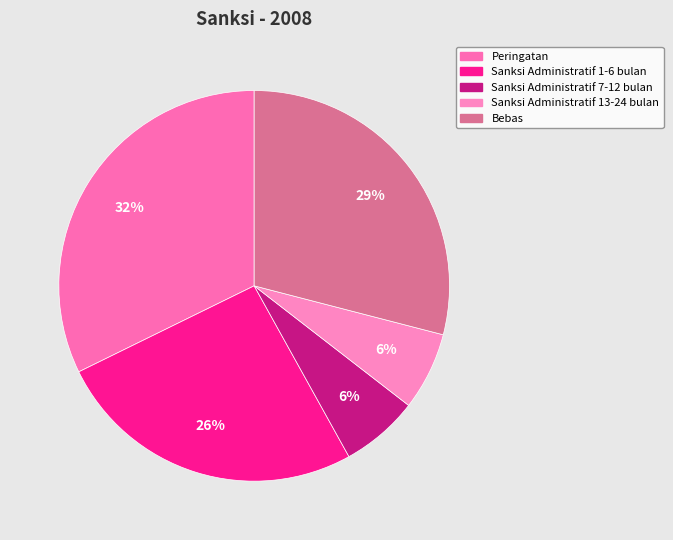

How many slices are in this pie chart?

5